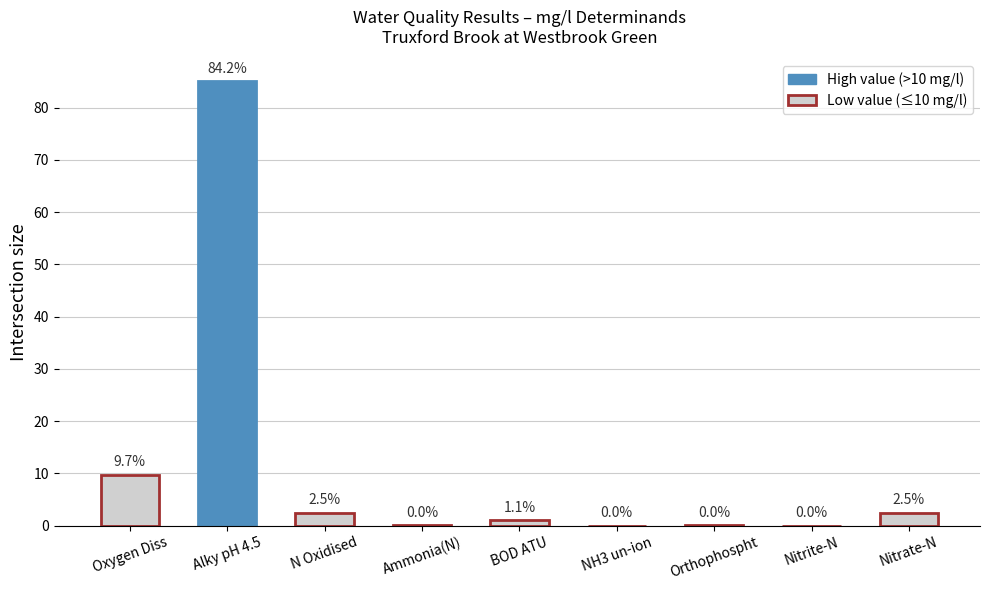

What is the sum of the values at Oxygen Diss and Ammonia(N)?

9.8